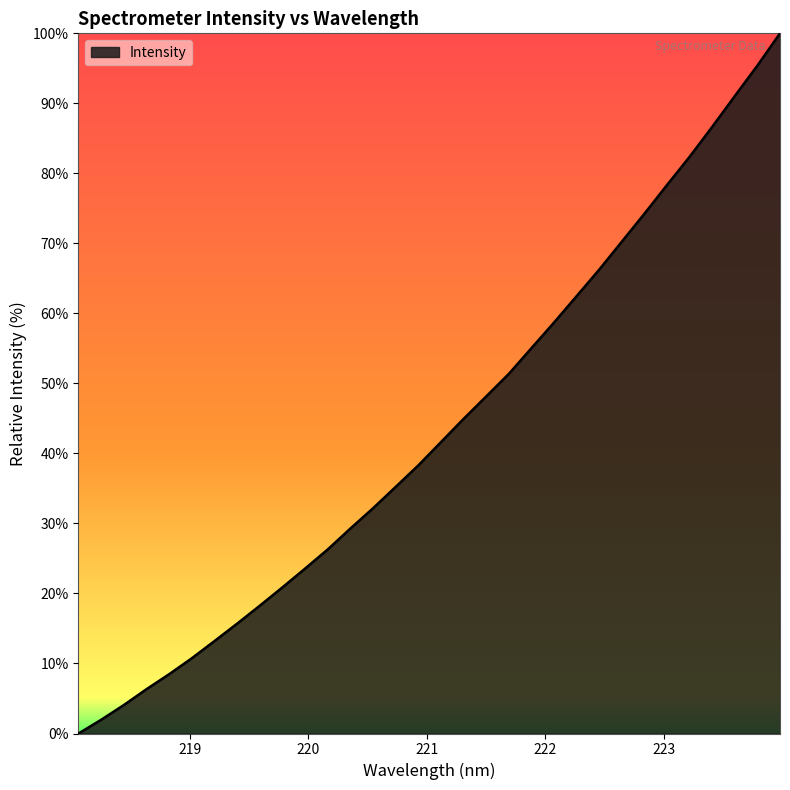

What is the maximum value shown in the chart?

100.0